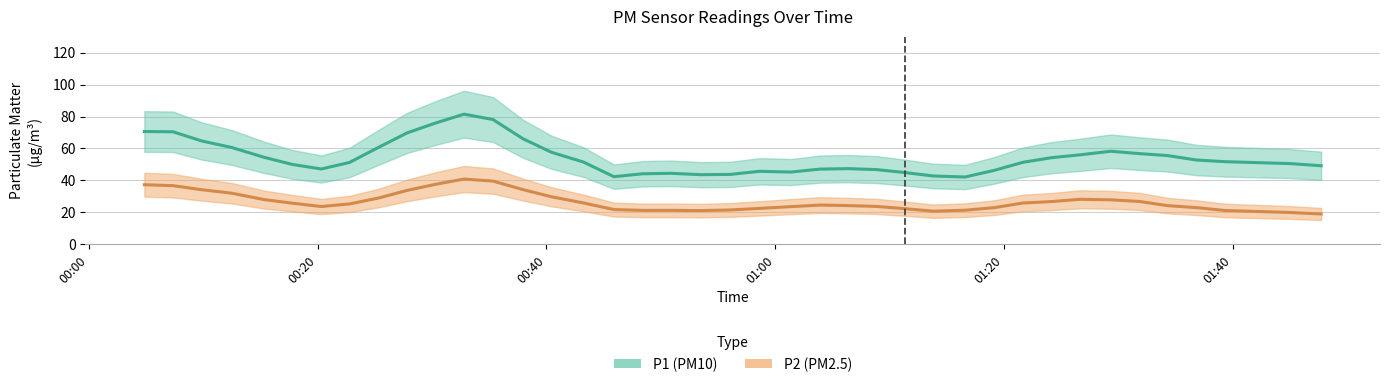

What is the sum of the P2 values at 11 and 35?

70.9